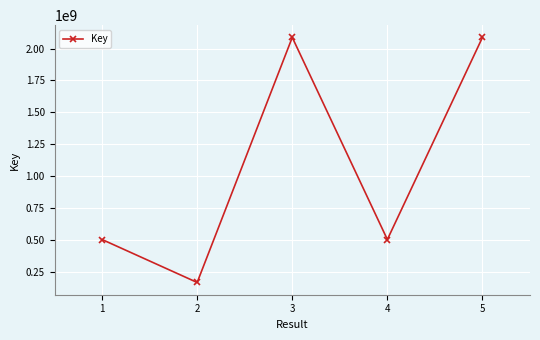

What is the value of the 4th point from the left?

504400033